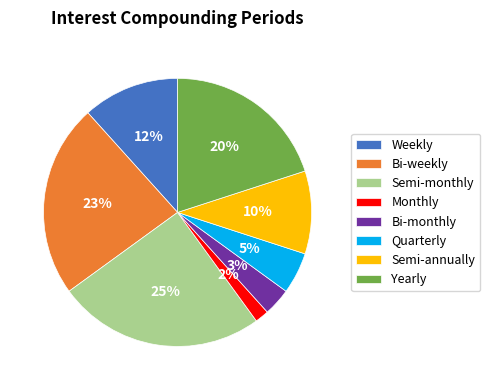

What percentage is the Quarterly slice, to the nearest percent?

5%